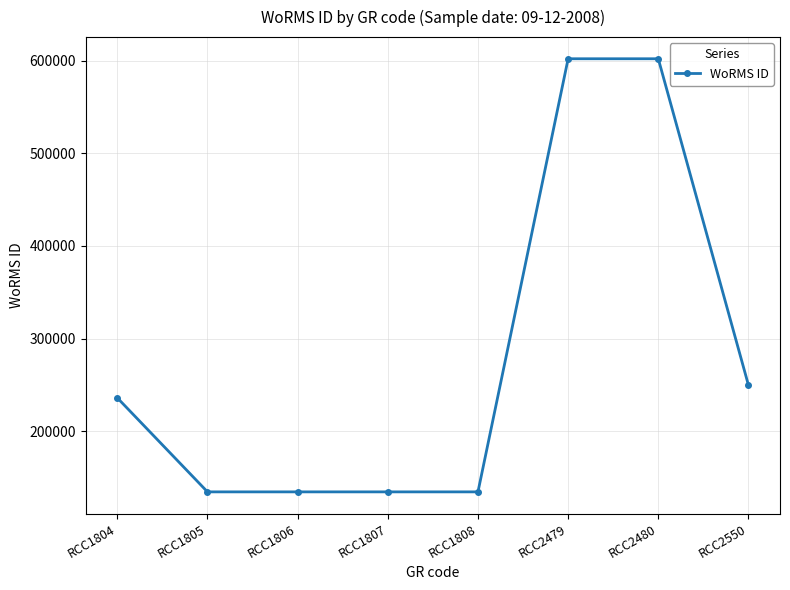

How many values are between 134524 and 601993?

8